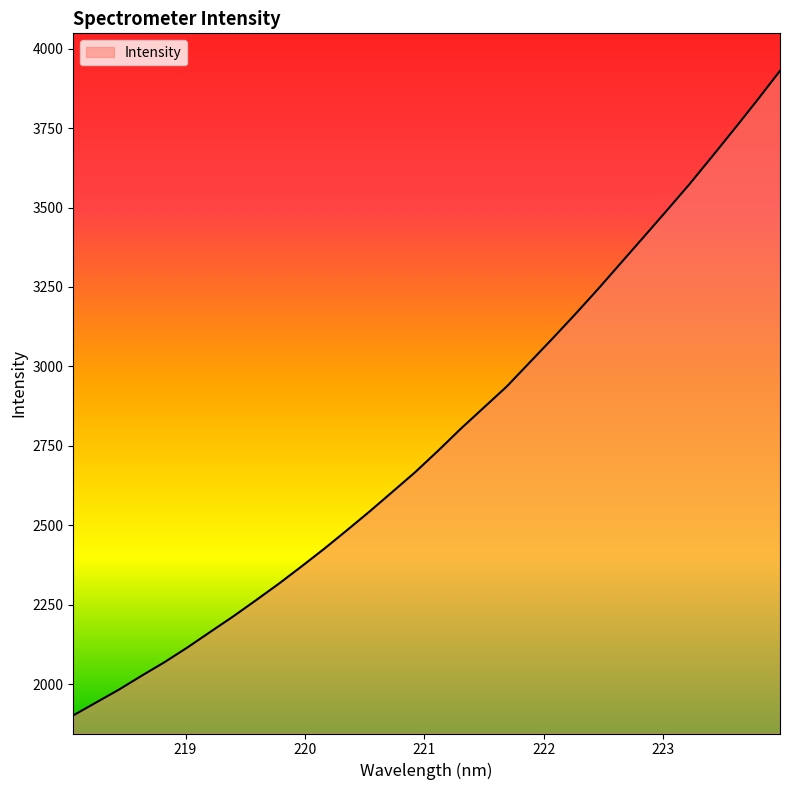

What is the greatest value displayed?

3930.1